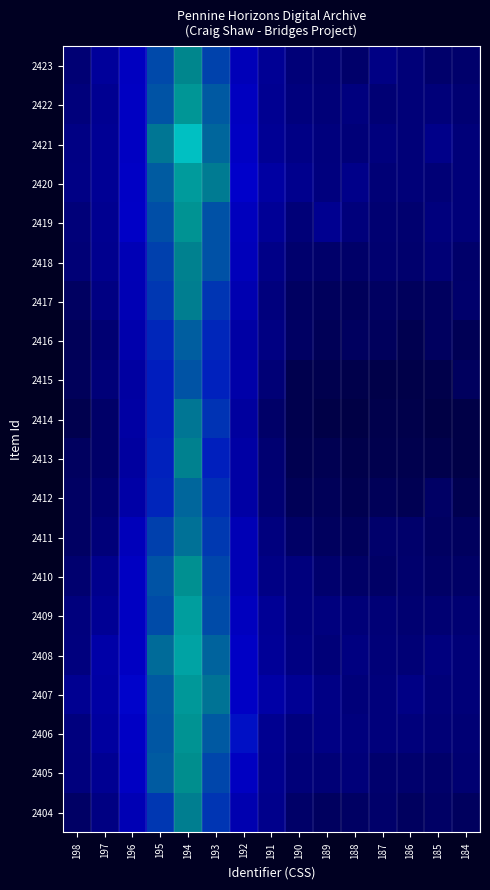

At which category is the sum across all series the highest?

194